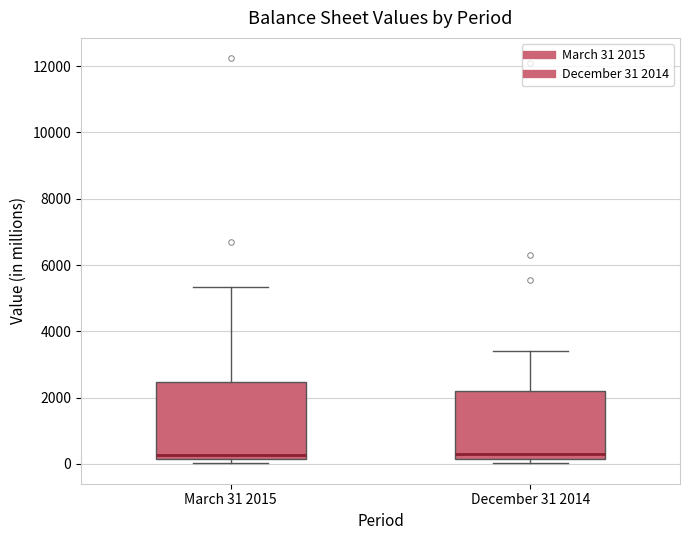

Reading left to right, read every box against the y-axis: the position of its median line, the range the box covers, and the ends of its whiskers. The values are not printed on the chart, so give them approximately, as read against the axis.

March 31 2015: median 200 (just above the box's lower edge), box 200 to 2400, whiskers 0 to 5400
December 31 2014: median 200 (just above the box's lower edge), box 200 to 2200, whiskers 0 to 3400